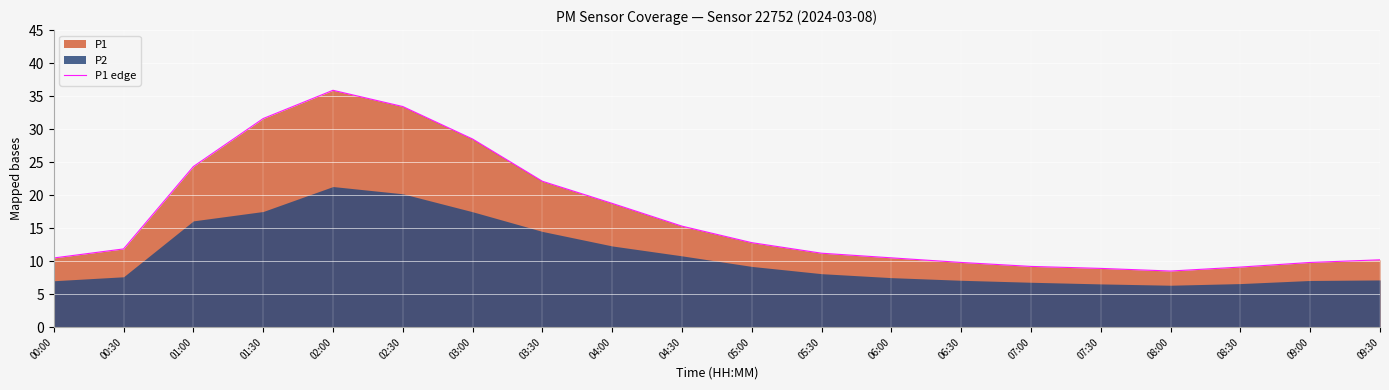

Is it true that the value at 05:00 is 6.1?

False